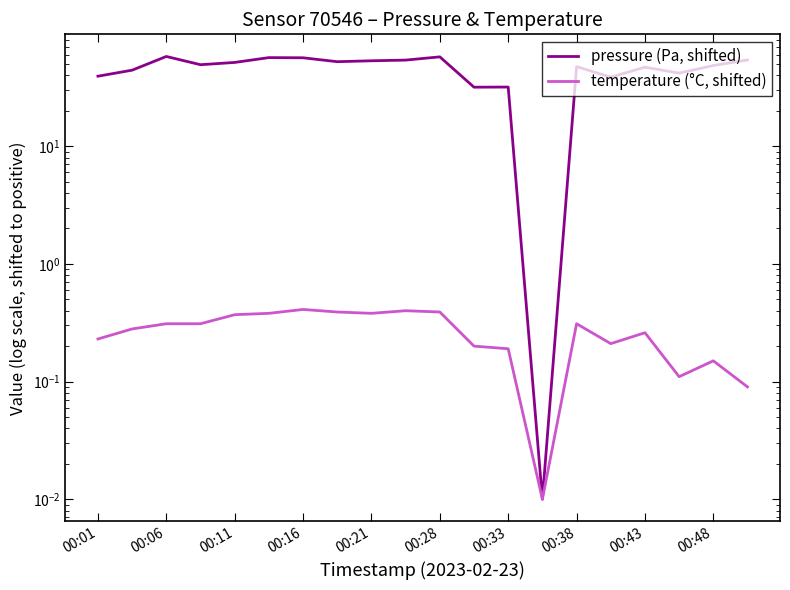

True or false: pressure (Pa, shifted) and temperature (°C, shifted) cross at least once.

False